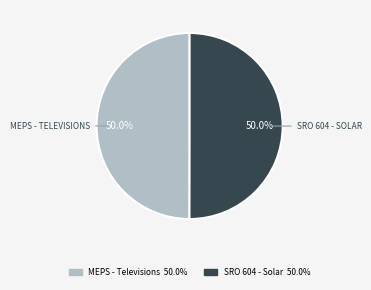

Which slice is the smallest?

Minimum Energy Performance Standard (MEPS) - Televisions